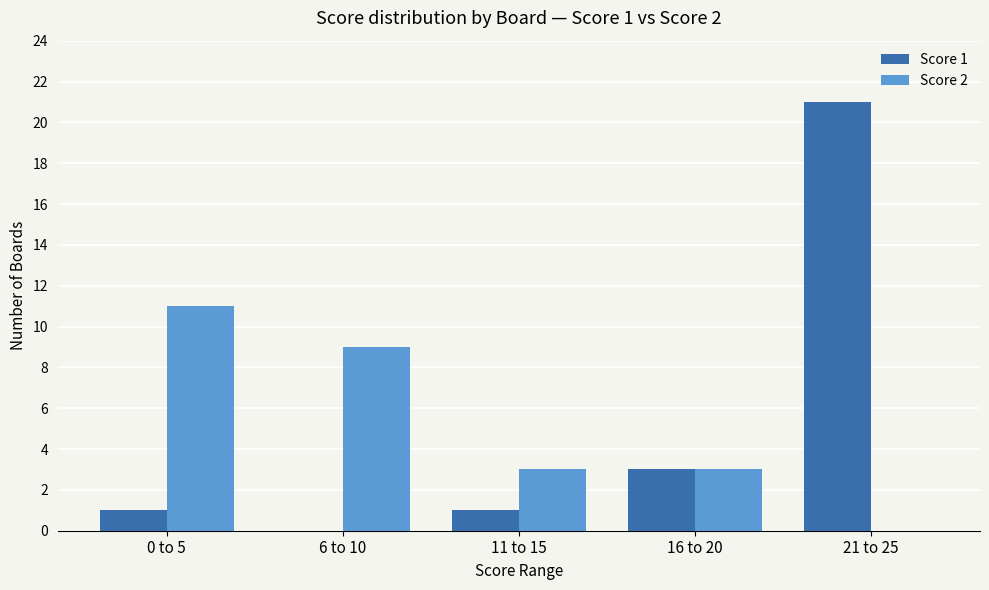

At which category is the sum across all series the highest?

21 to 25